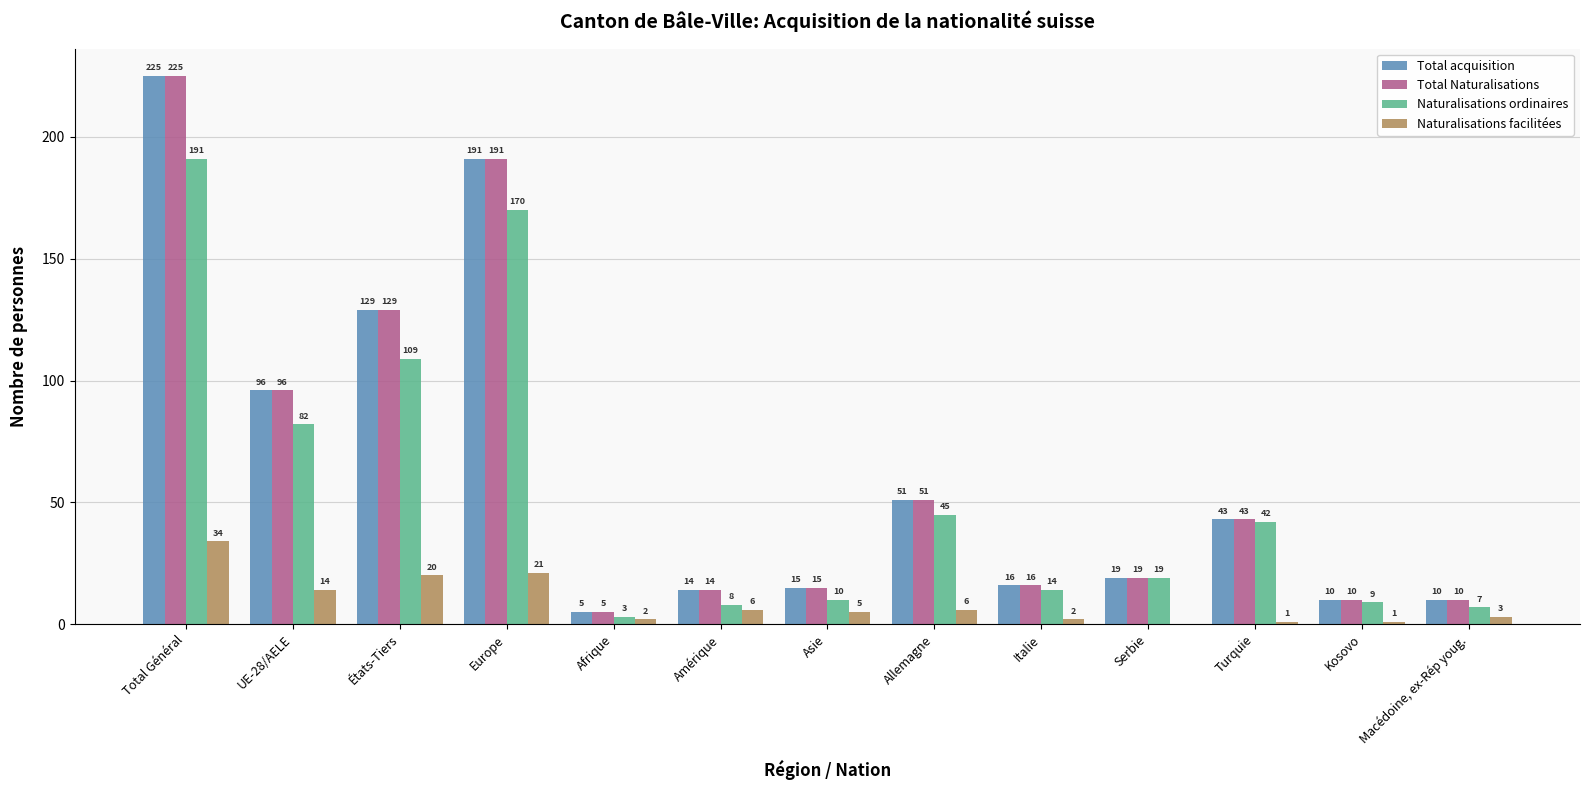

Which series changed the most between Turquie and Macédoine, ex-Rép youg.?

Naturalisations ordinaires